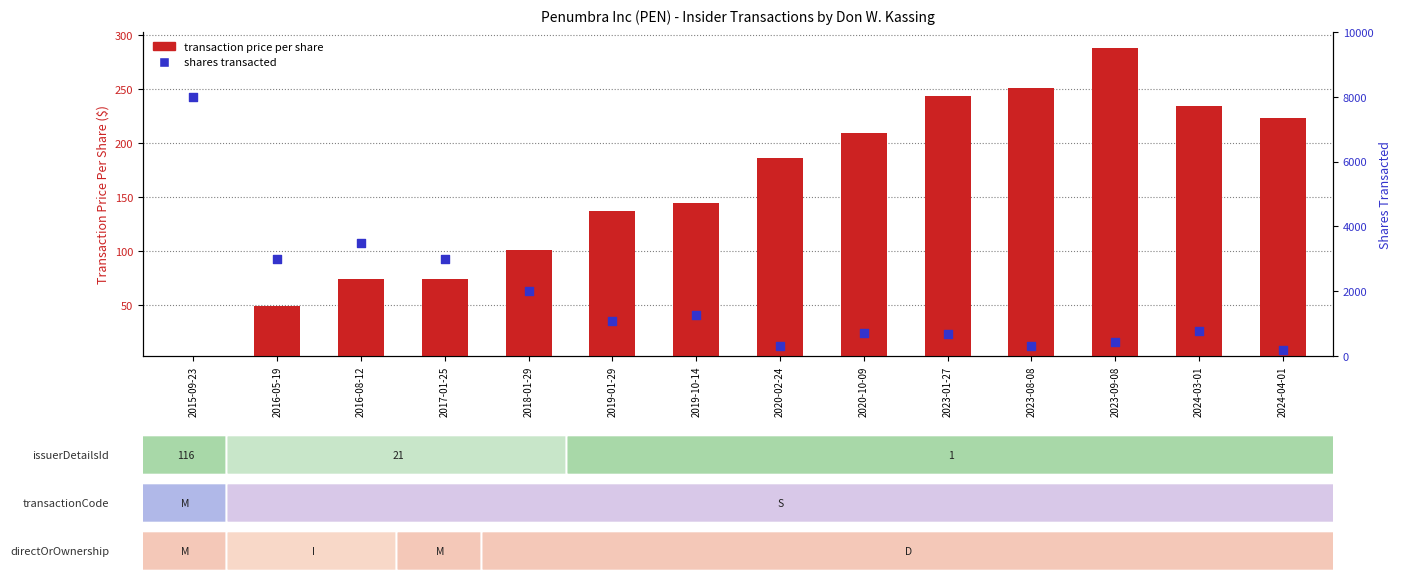

Is the value of transaction price per share at 2024-03-01 greater than the value of shares transacted at 2019-10-14?

No